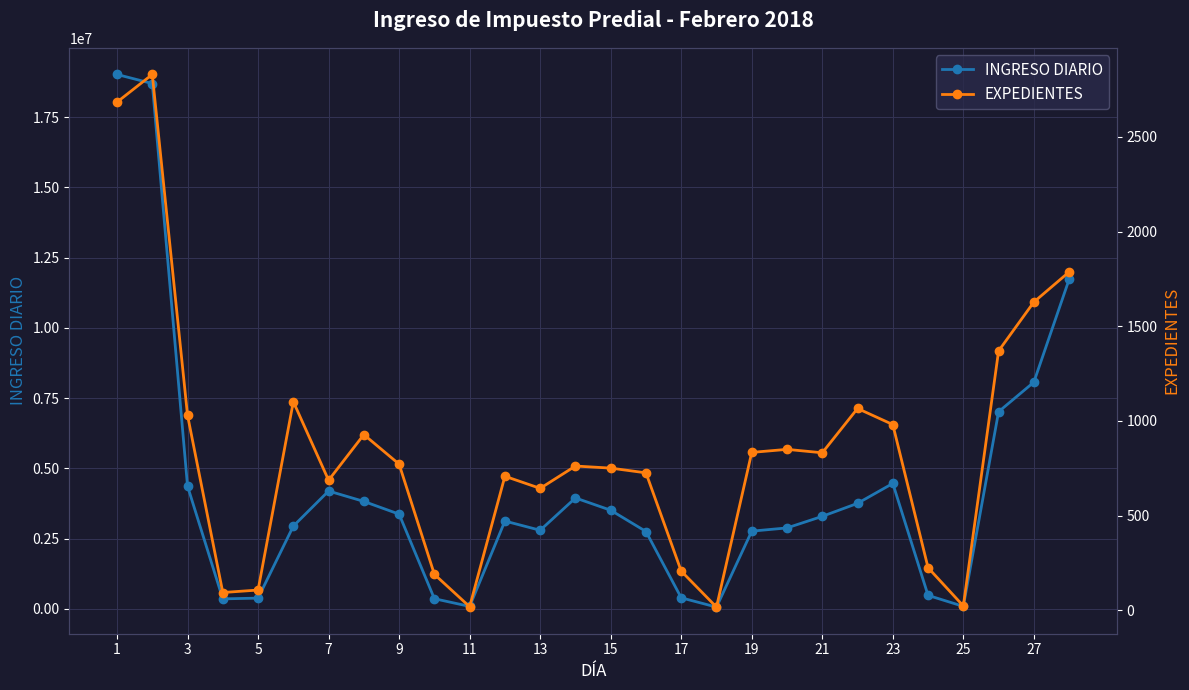

At how many categories does at least one series exceed 16002842?

2